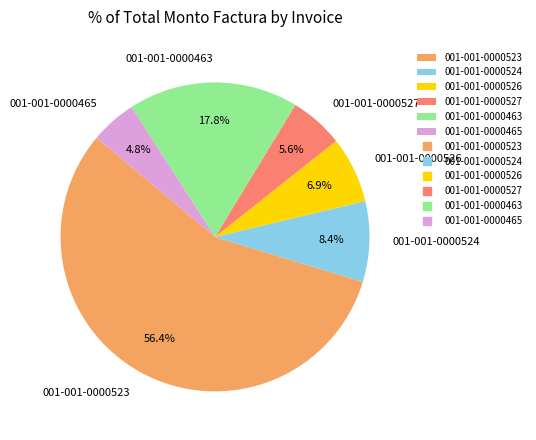

Which has a higher value, 001-001-0000465 or 001-001-0000526?

001-001-0000526